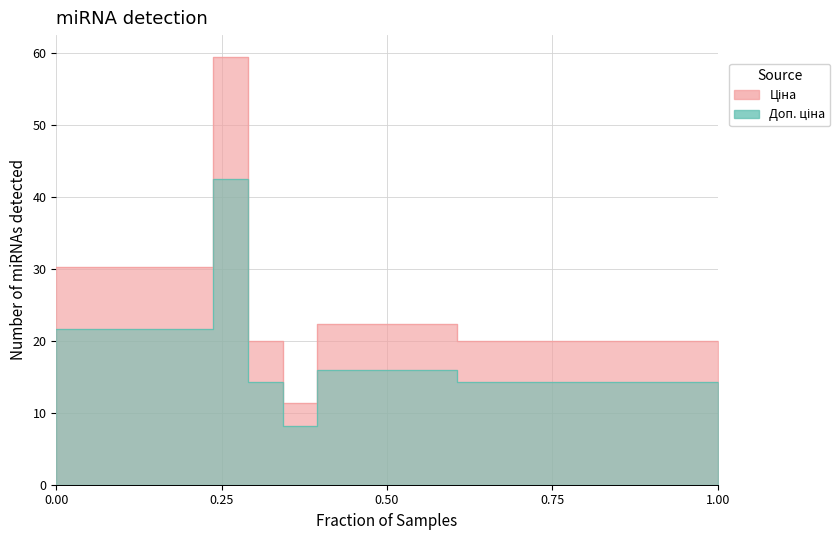

What is the smallest value displayed?

8.1